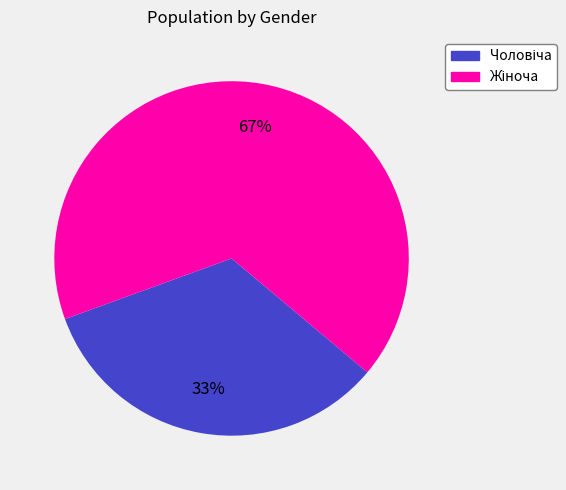

Is there any slice that represents more than half of the pie?

Yes